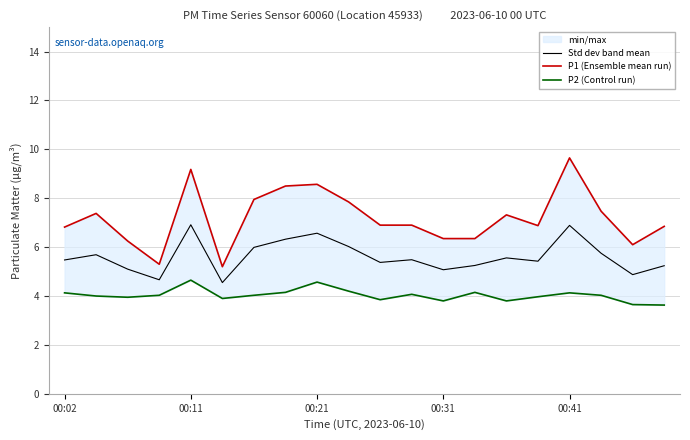

At how many categories does at least one series exceed 9?

2